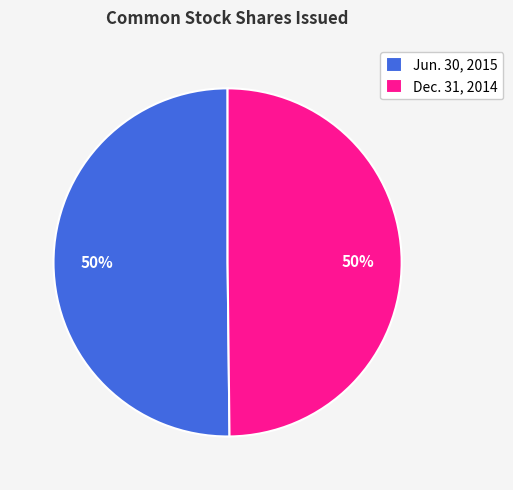

What is the ratio of the value at Dec. 31, 2014 to the value at Jun. 30, 2015?

1.0